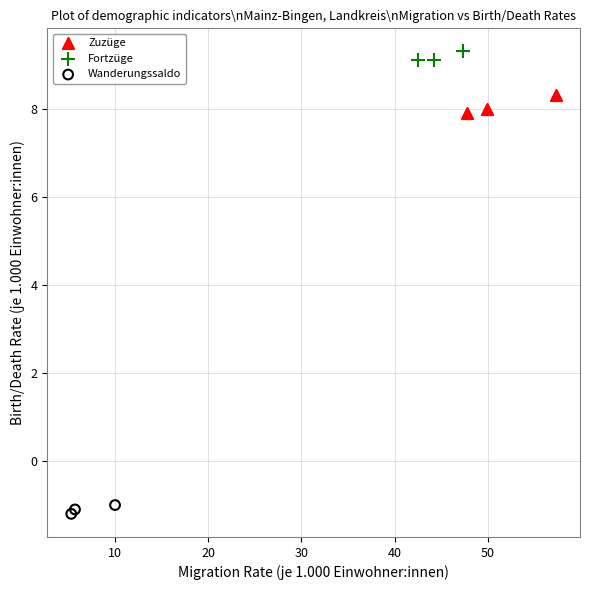

Which series contains the highest Y value?

Fortzüge